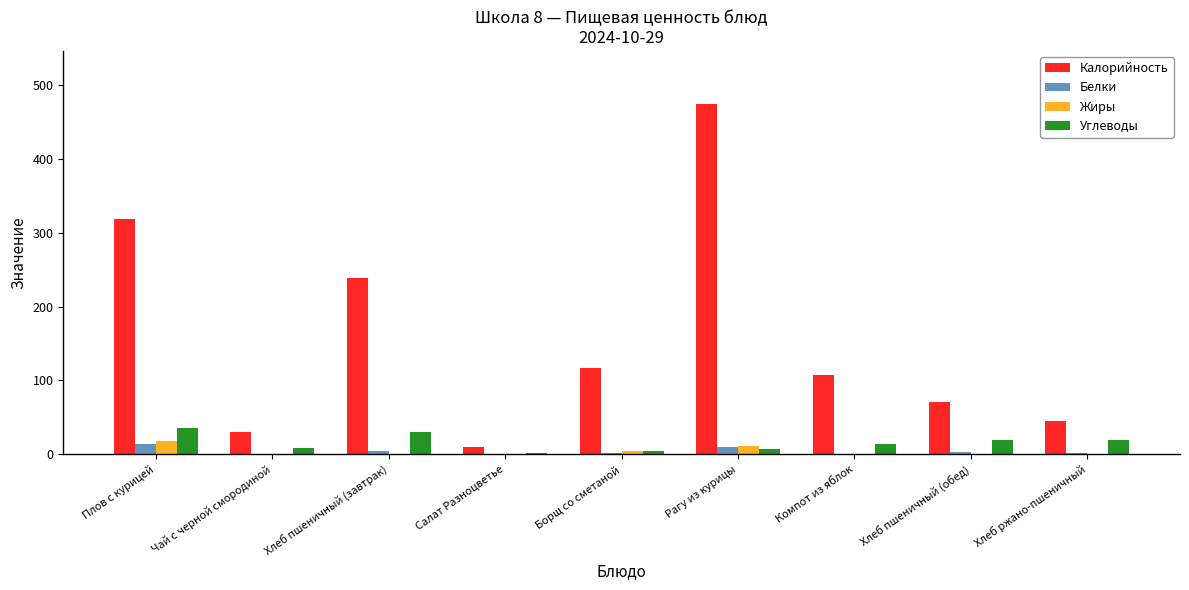

What is the sum of all Белки values?

36.5